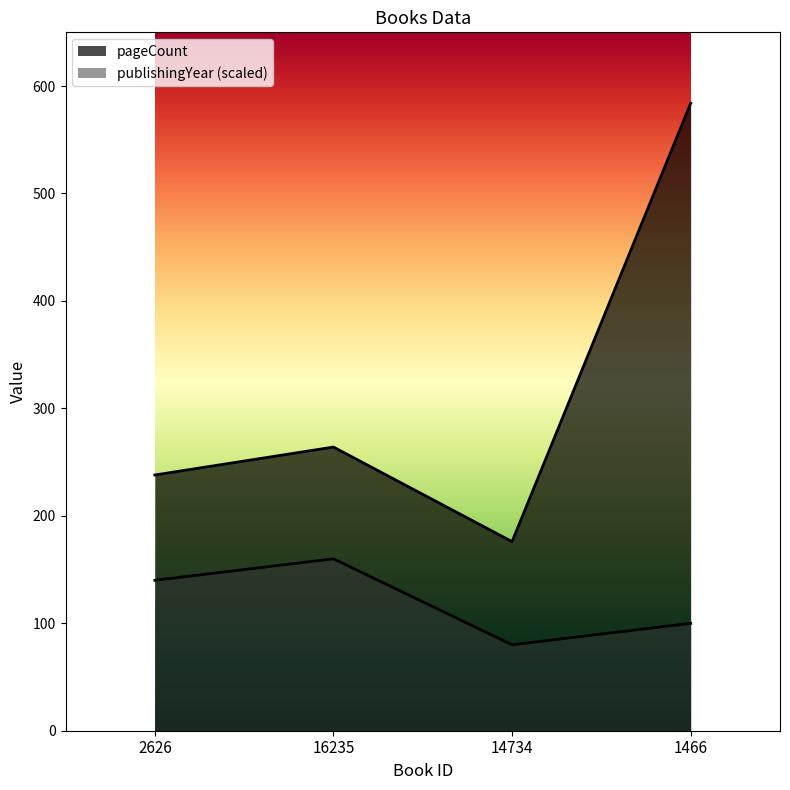

What are all the series names shown in the legend?

pageCount, publishingYear